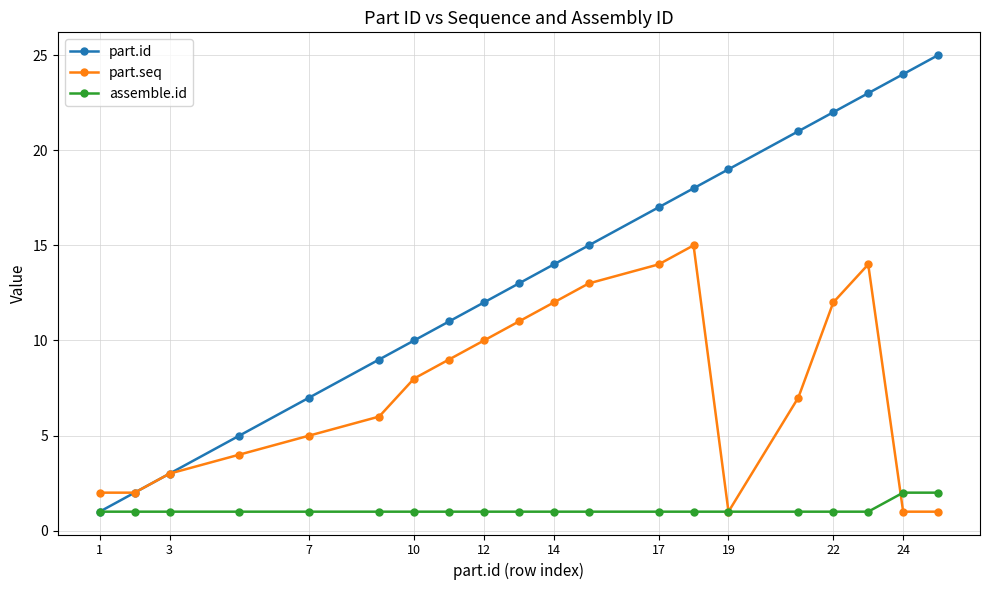

In part.seq, how many points are higher than both neighbors (excluding endpoints)?

2